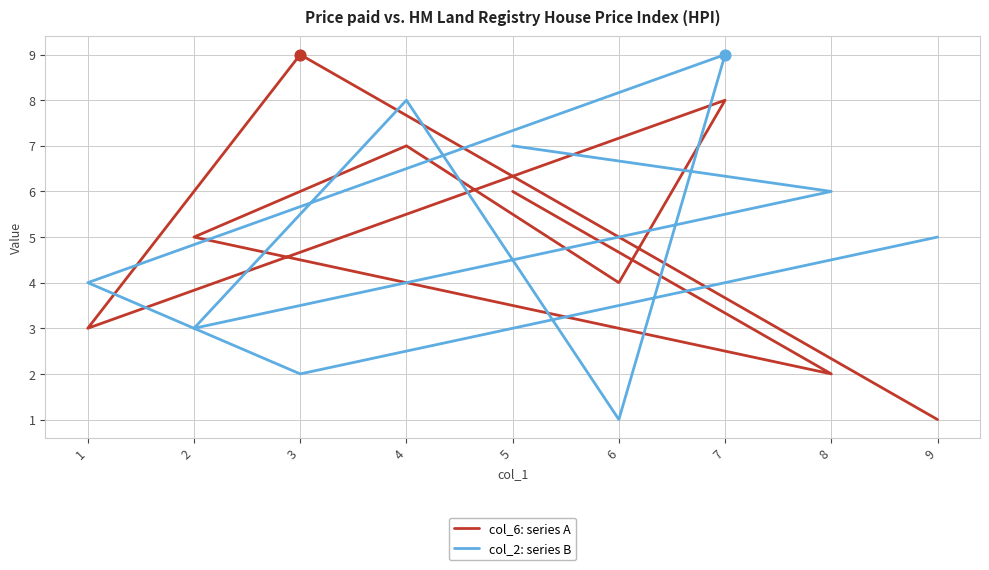

What are all the series names shown in the legend?

col_6: series A, col_2: series B